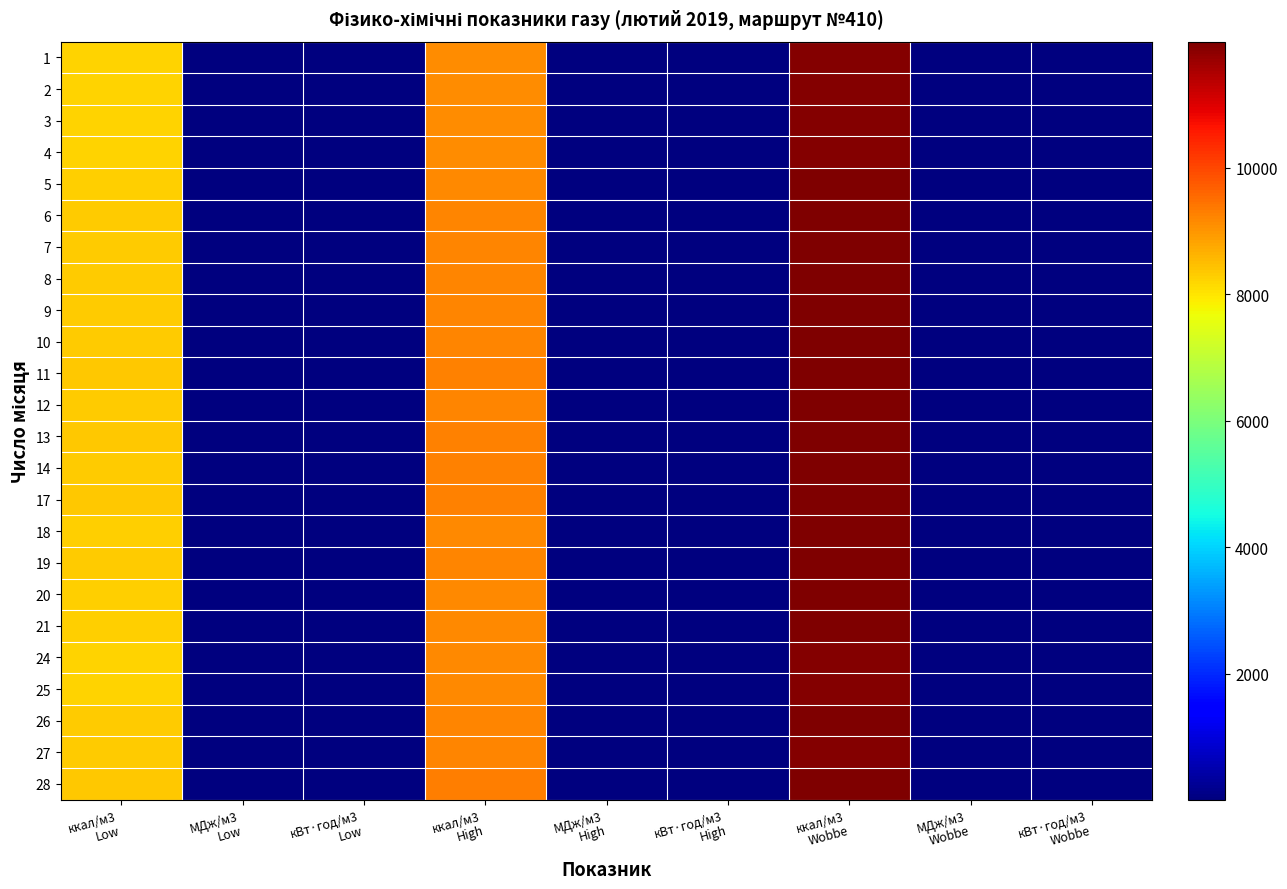

At which category is the sum across all series the highest?

ккал/м3
Wobbe